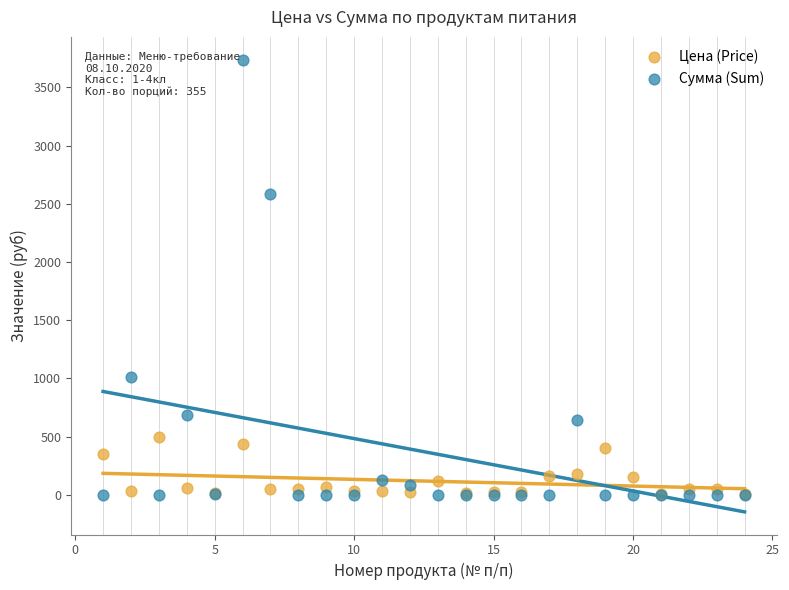

In the Сумма (Sum) series, what Y value is closest to 1869?

2586.2